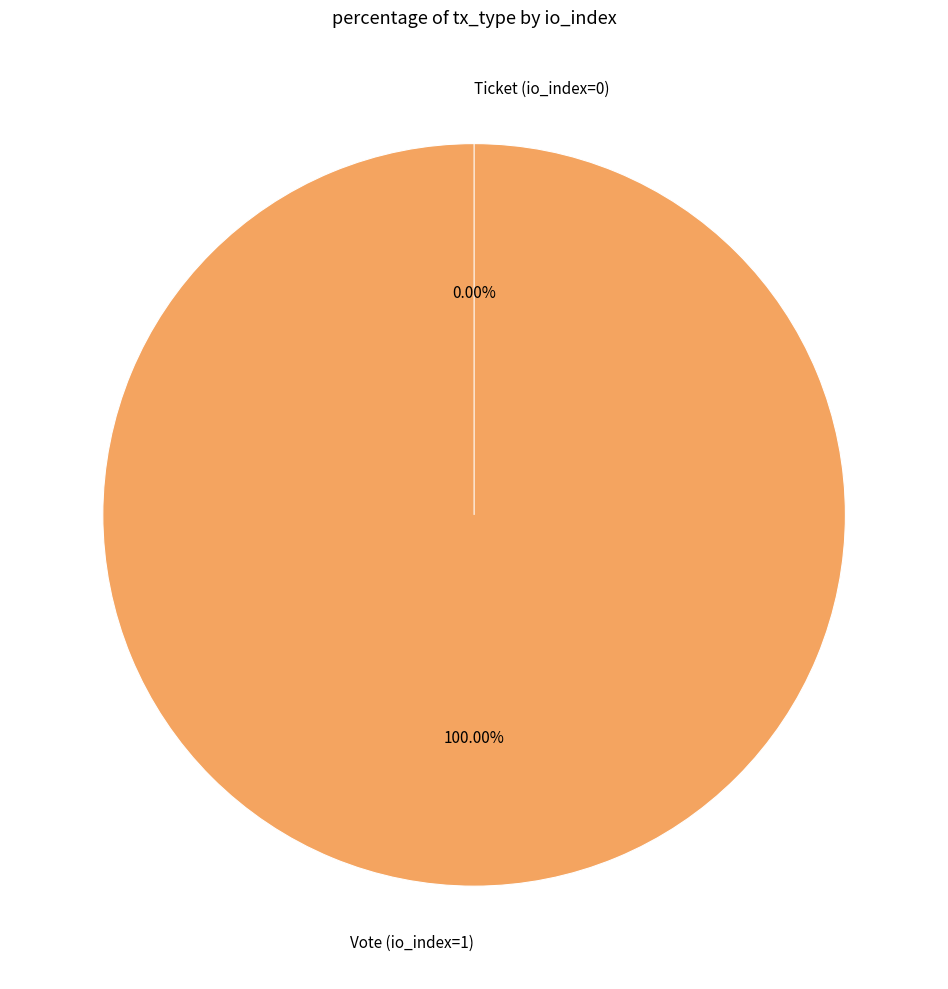

The Vote (io_index=1) slice represents 91% of the pie. True or false?

False